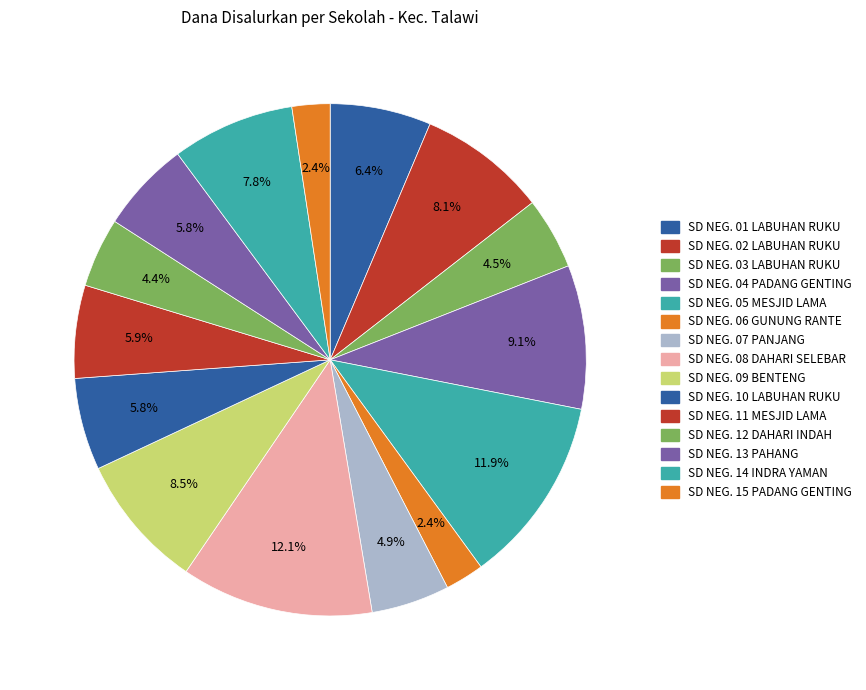

How many segments does this pie chart have?

15